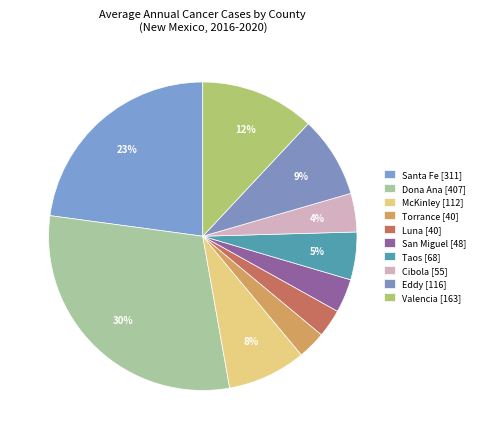

Is there a majority slice in this chart?

No